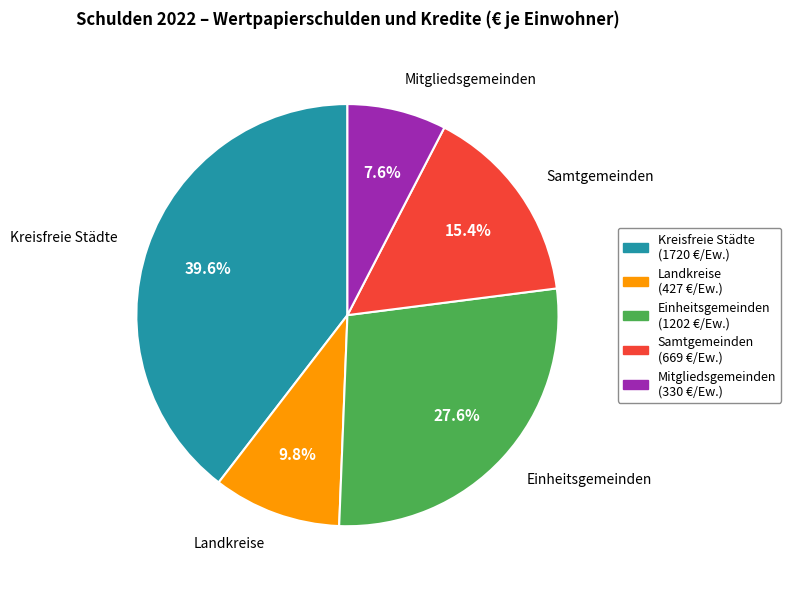

To the nearest percent, what is the average slice percentage?

20%